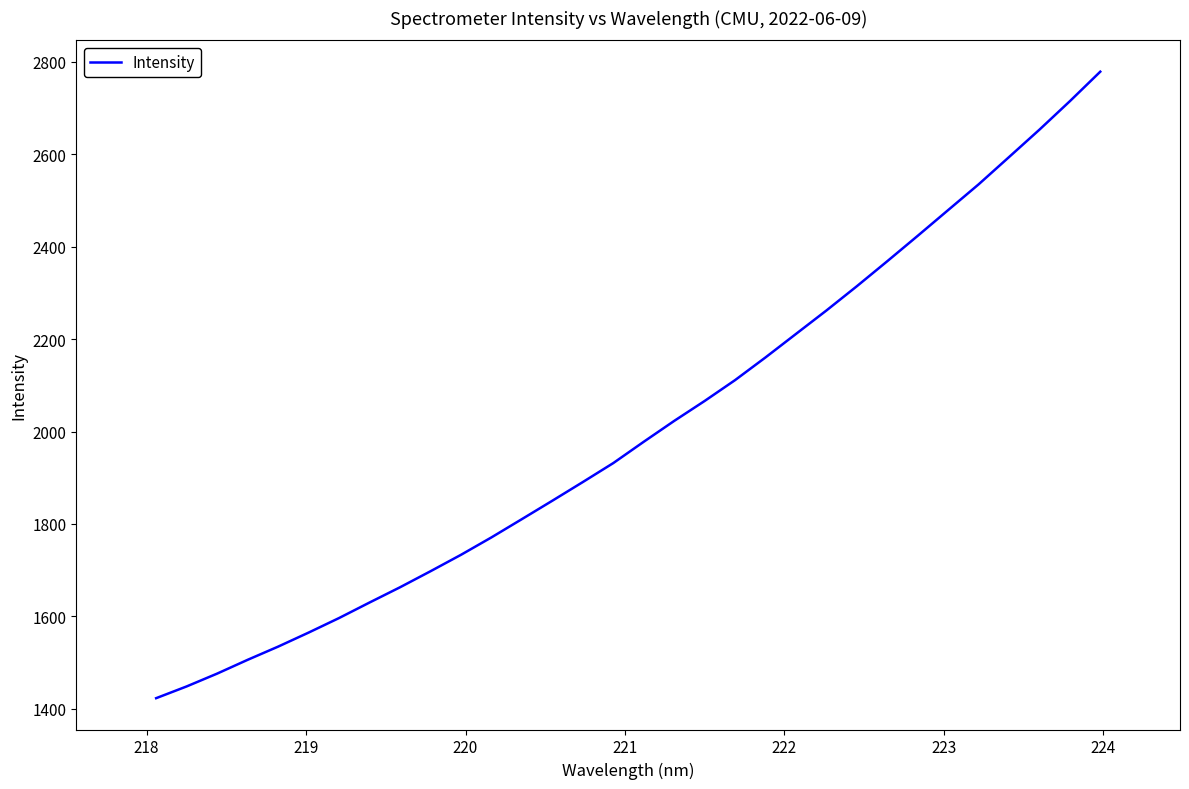

What is the greatest value displayed?

2778.5